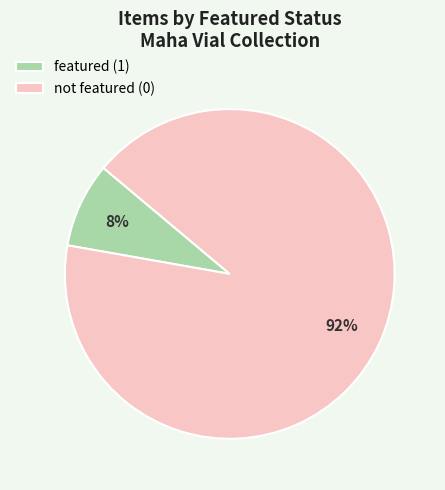

Rank the categories by value from lowest to highest.

featured (1), not featured (0)